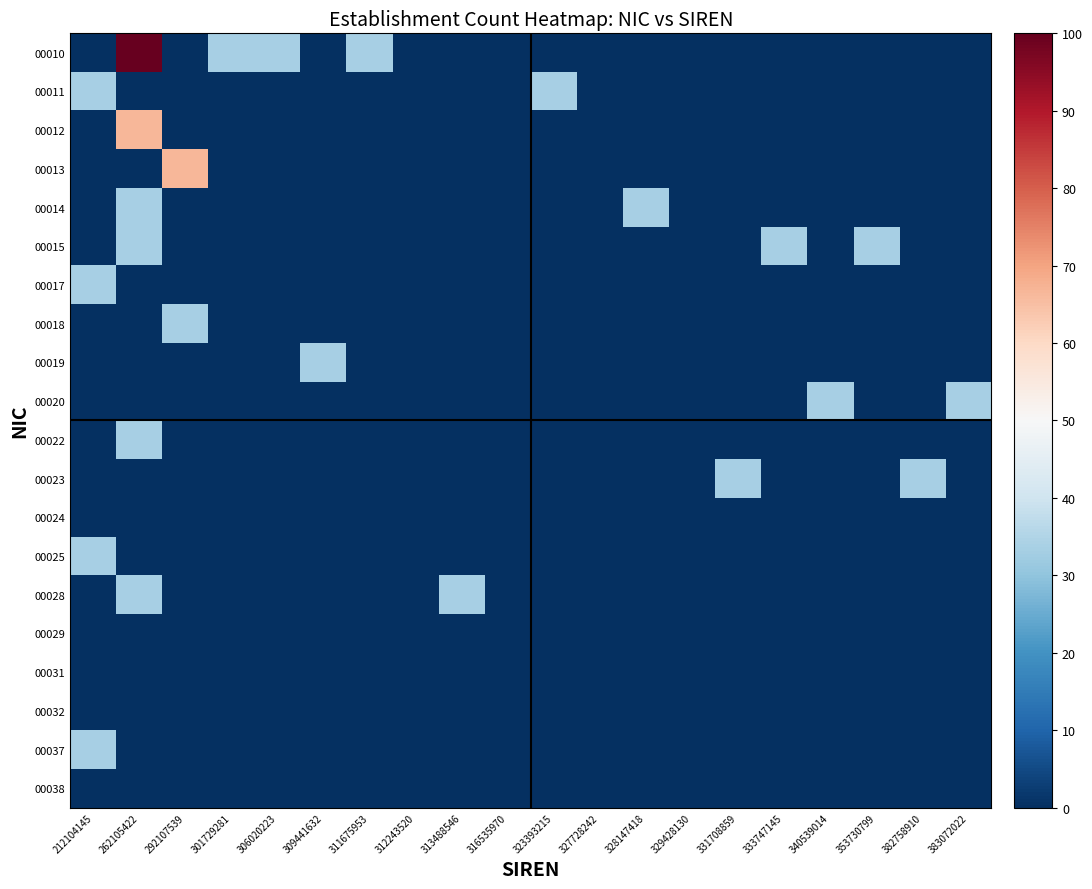

List the series in order of their peak value, lowest first.

00024, 00029, 00031, 00032, 00038, 00011, 00014, 00015, 00017, 00018, 00019, 00020, 00022, 00023, 00025, 00028, 00037, 00012, 00013, 00010